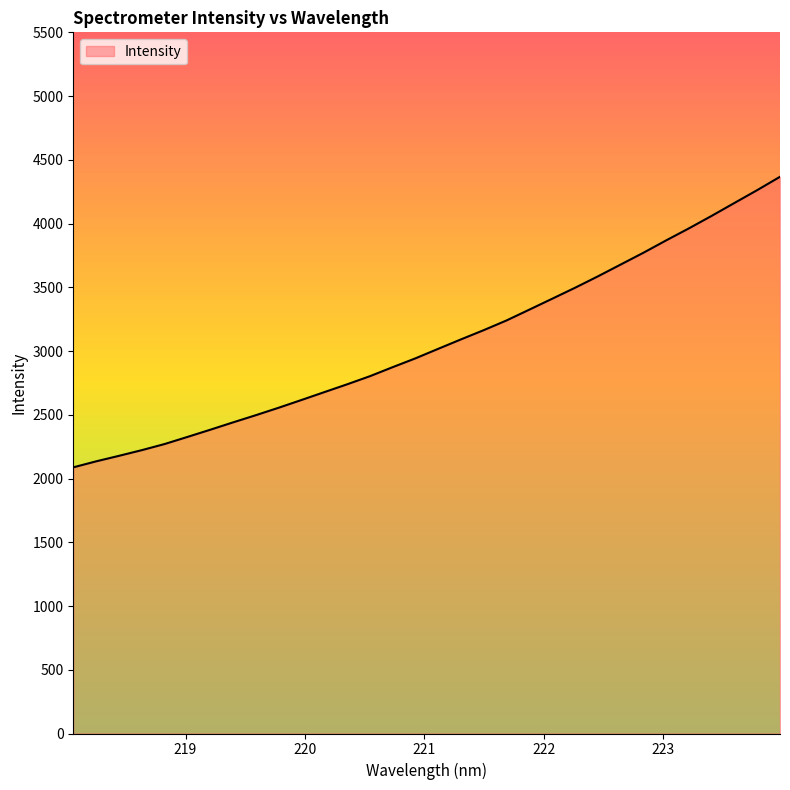

What is the maximum value shown in the chart?

4366.9